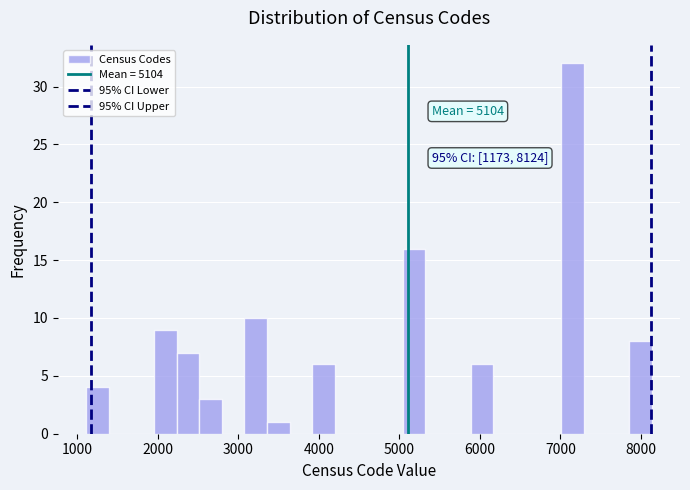

Around what value on the x-axis is the tallest bar? Give the approximate position of its centre, as read against the axis.

7200